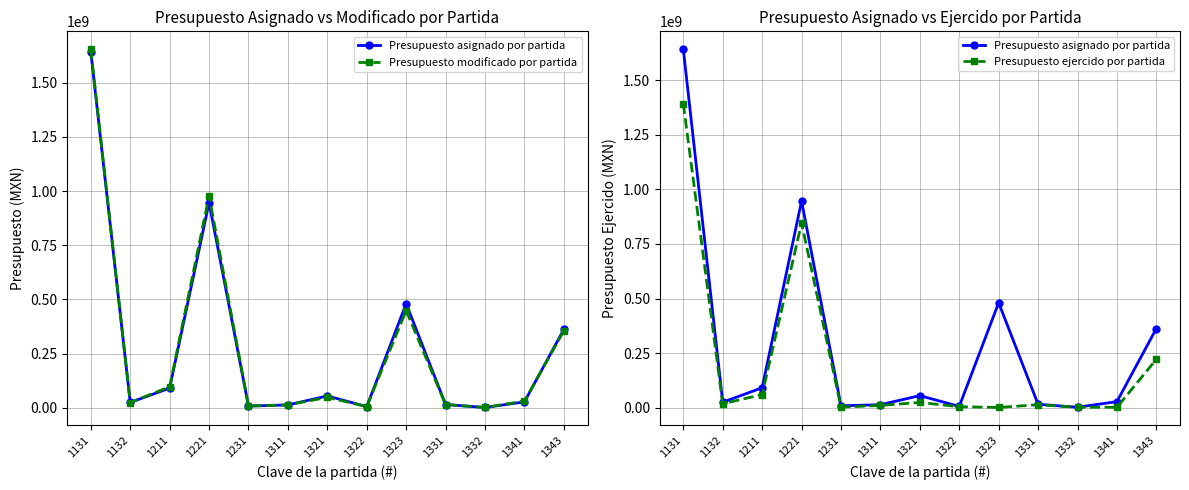

Which series ends up on top after the final intersection of Presupuesto asignado por partida and Presupuesto modificado por partida?

Presupuesto asignado por partida